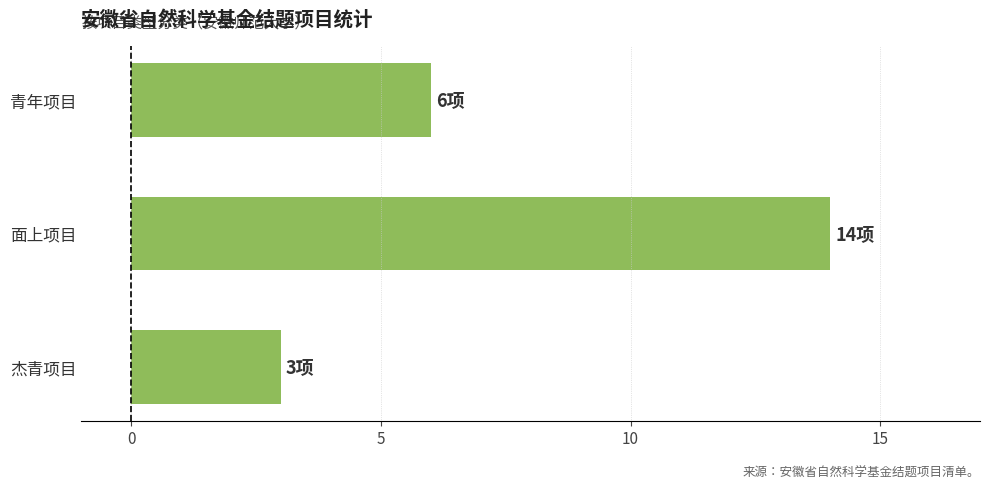

What is the approximate value at 面上项目?

14